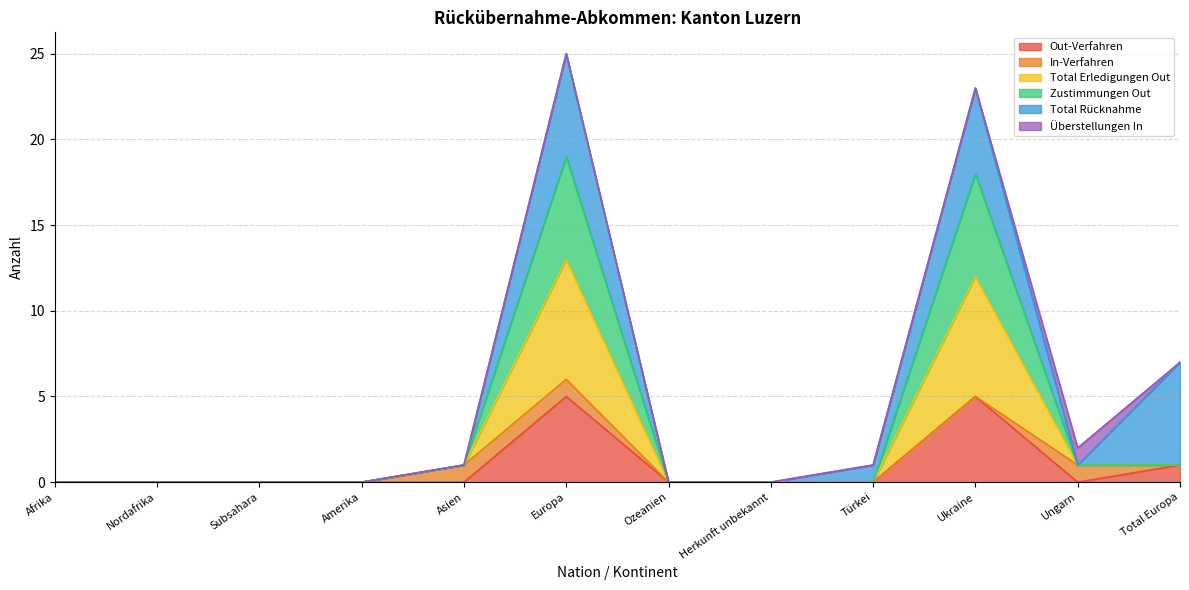

True or false: Total Erledigungen Out and Zustimmungen Out intersect in this chart.

False